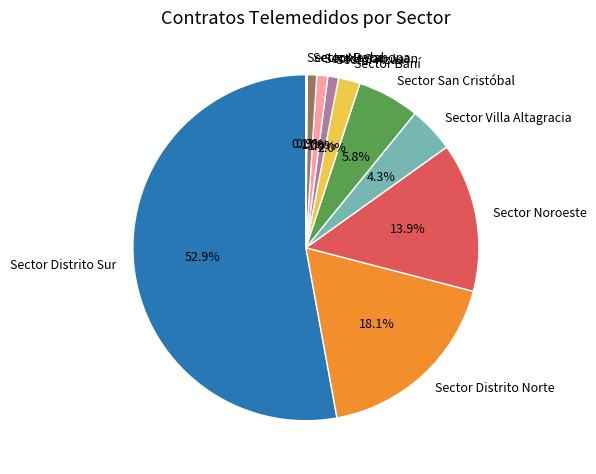

To the nearest percent, what portion does Sector Baní represent?

2%